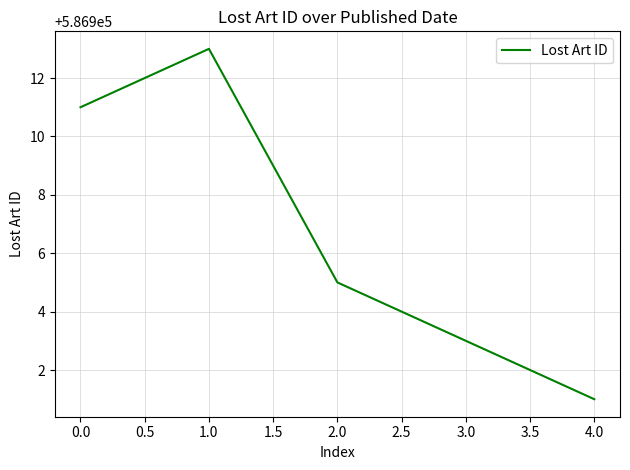

At which category does the chart reach its minimum across all series?

4.0